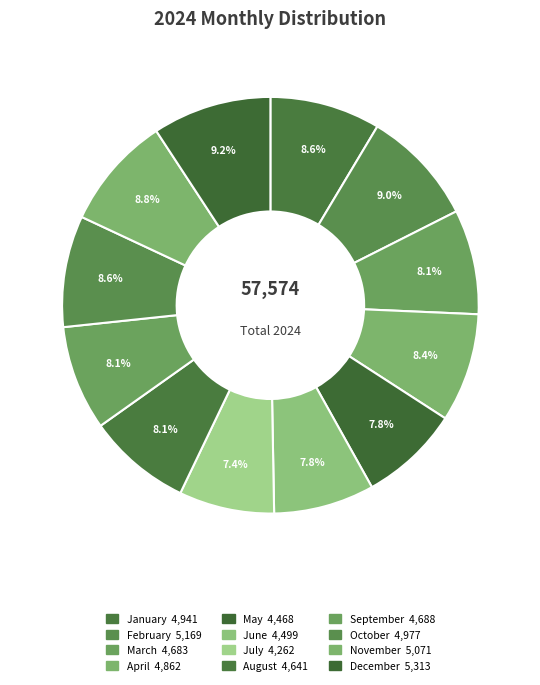

Between July and November, which is larger?

November